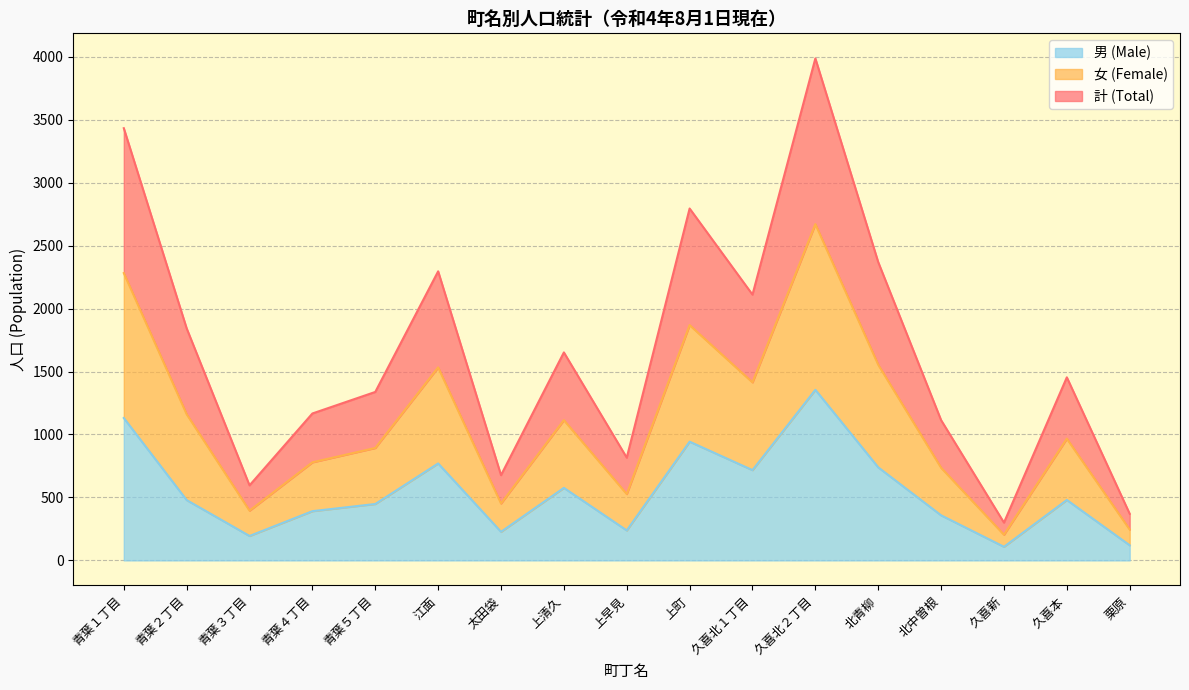

True or false: 女 (Female) and 男 (Male) intersect in this chart.

False